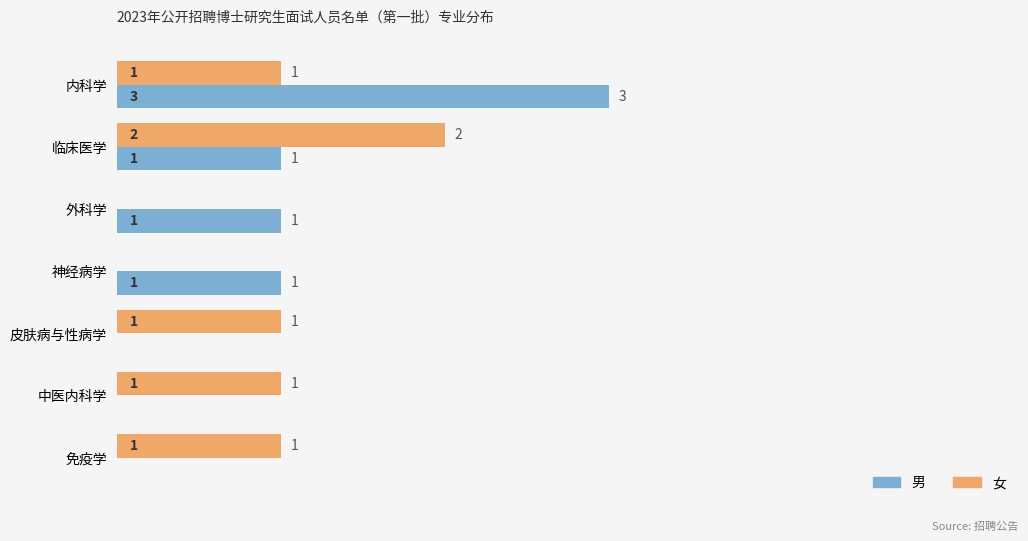

What is the total value across all series at 内科学?

4